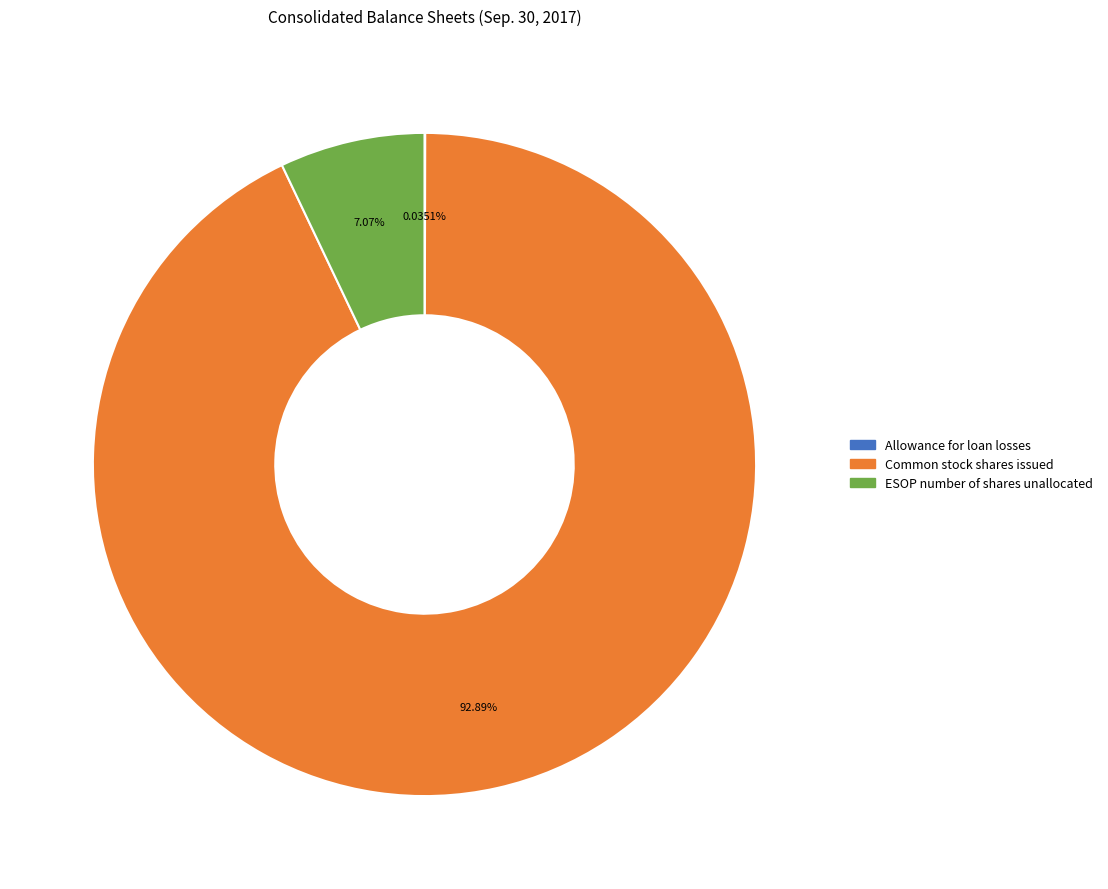

What percentage is the Common stock shares issued slice, to the nearest percent?

93%